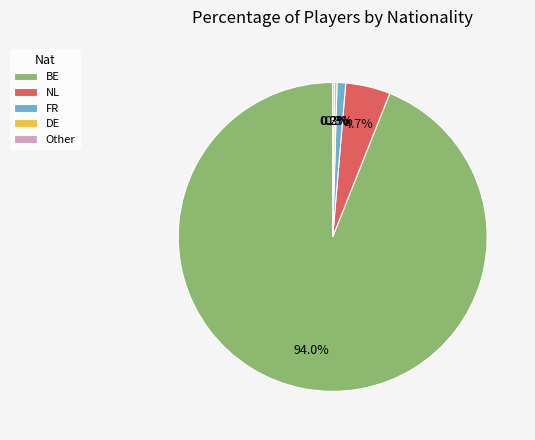

Is there any slice that represents more than half of the pie?

Yes